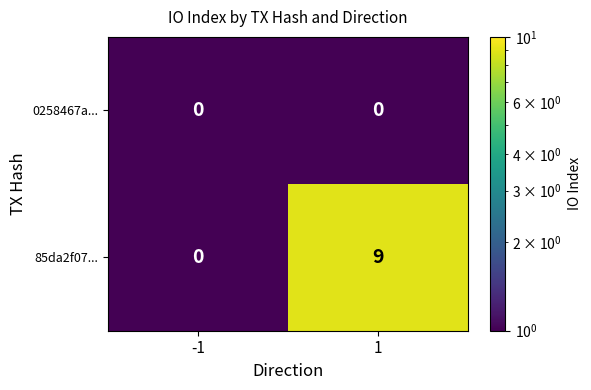

List the series in order of their peak value, highest first.

85da2f07..., 0258467a...